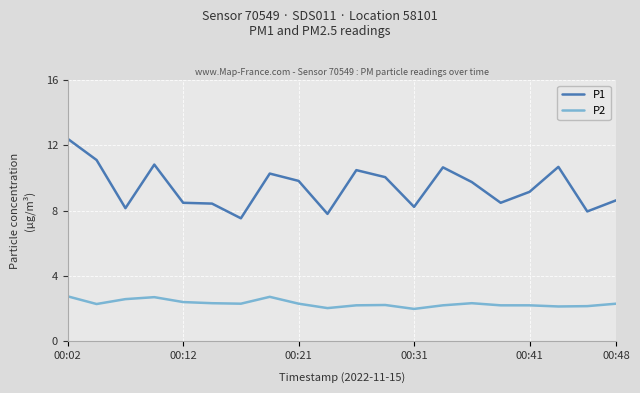

True or false: P1 and P2 cross at least once.

False